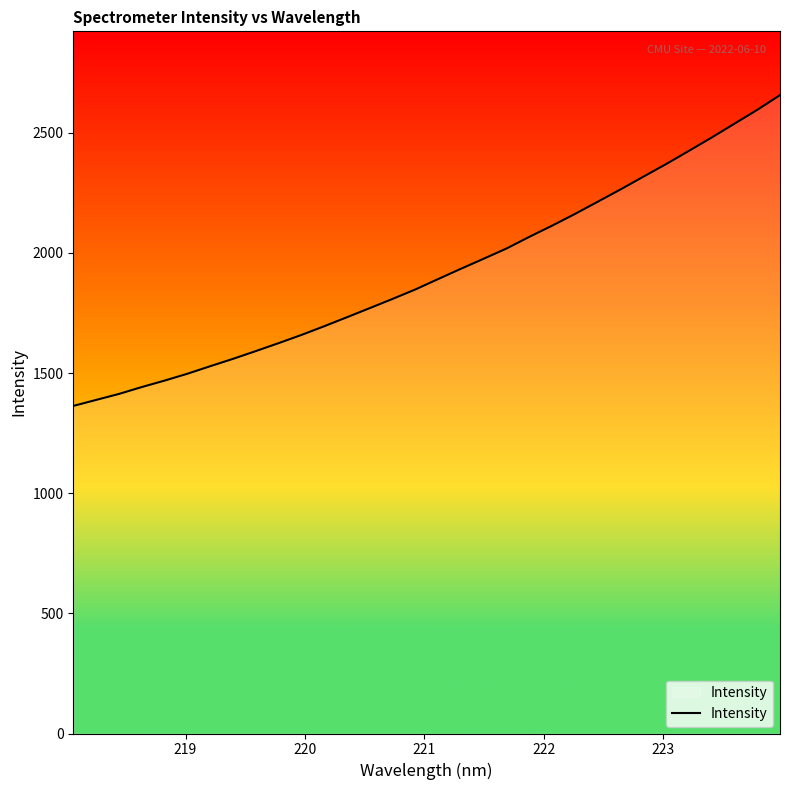

What is the smallest value displayed?

1363.1